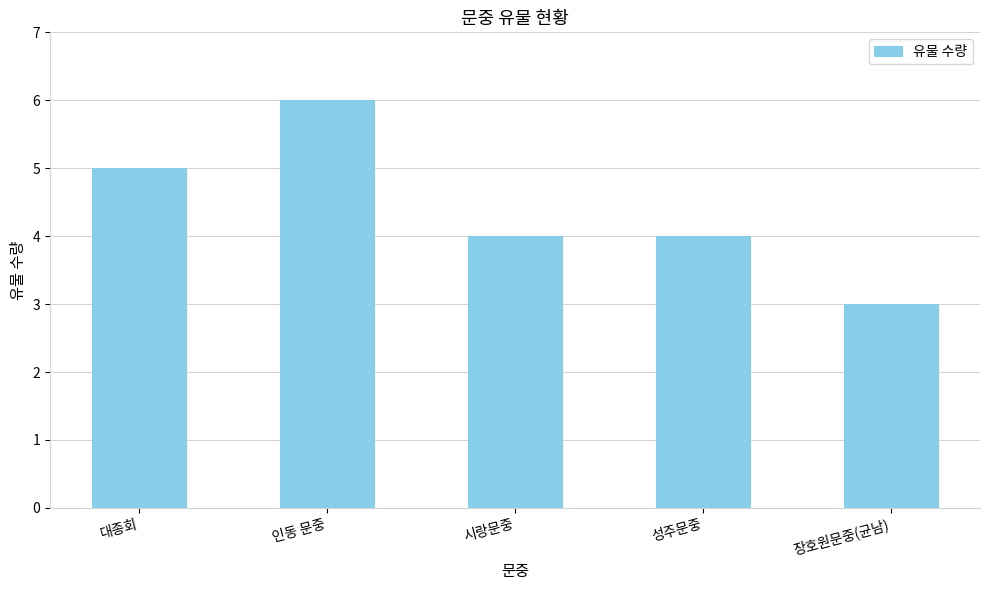

What is the label of the 5th bar from the right?

대종회